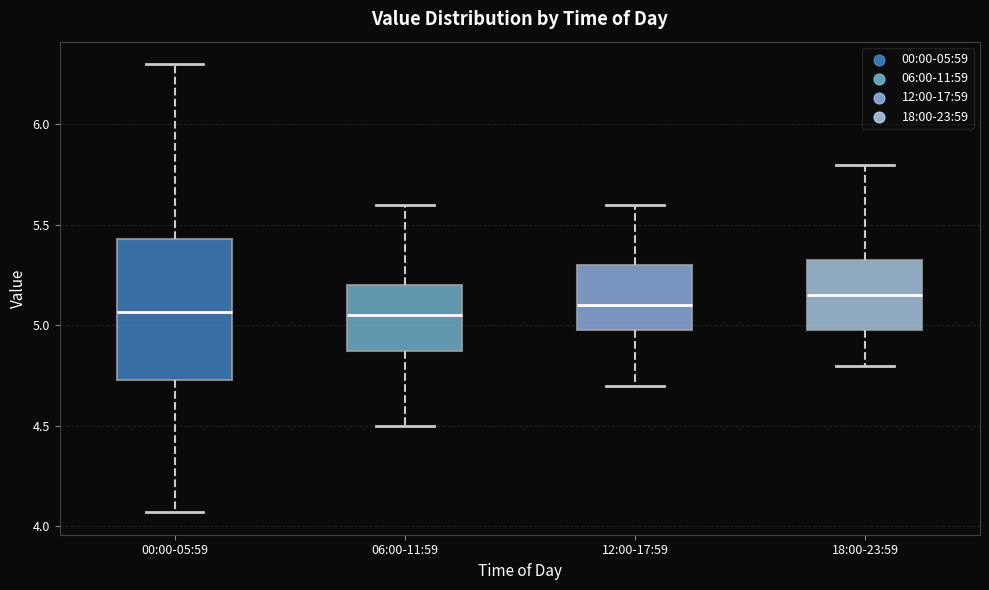

Reading left to right, transcribe this box plot: for each box, give where its median line is, the range the box spans, and where its two whiskers end, as read against the y-axis. The values are not printed on the chart, so give them approximately, as read against the axis.

00:00-05:59: median 5.05, box 4.75 to 5.45, whiskers 4.05 to 6.30
06:00-11:59: median 5.05, box 4.90 to 5.20, whiskers 4.50 to 5.60
12:00-17:59: median 5.10, box 5.00 to 5.30, whiskers 4.70 to 5.60
18:00-23:59: median 5.15, box 5.00 to 5.35, whiskers 4.80 to 5.80